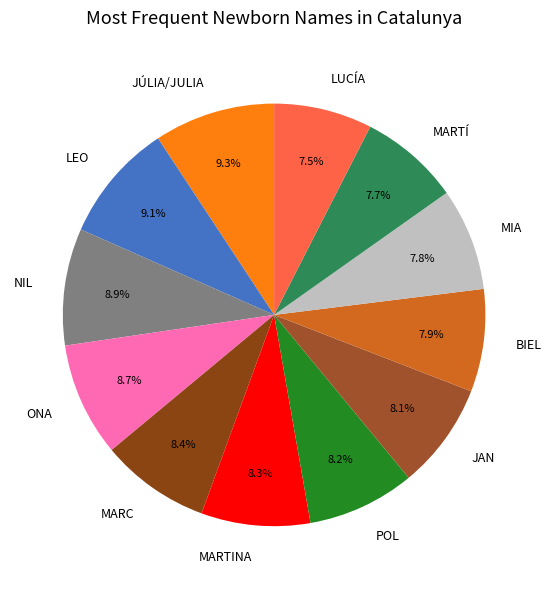

Does any single category account for the majority?

No